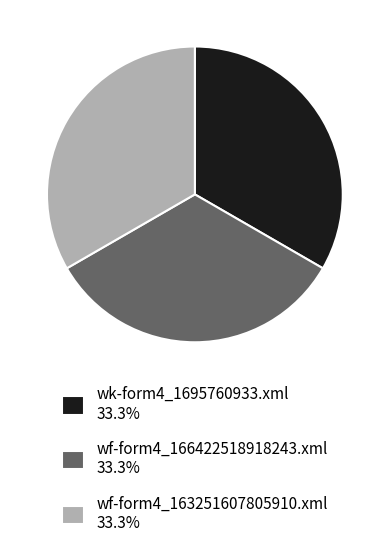

Combined, do wf-form4_163251607805910.xml and wk-form4_1695760933.xml account for over 50%?

Yes